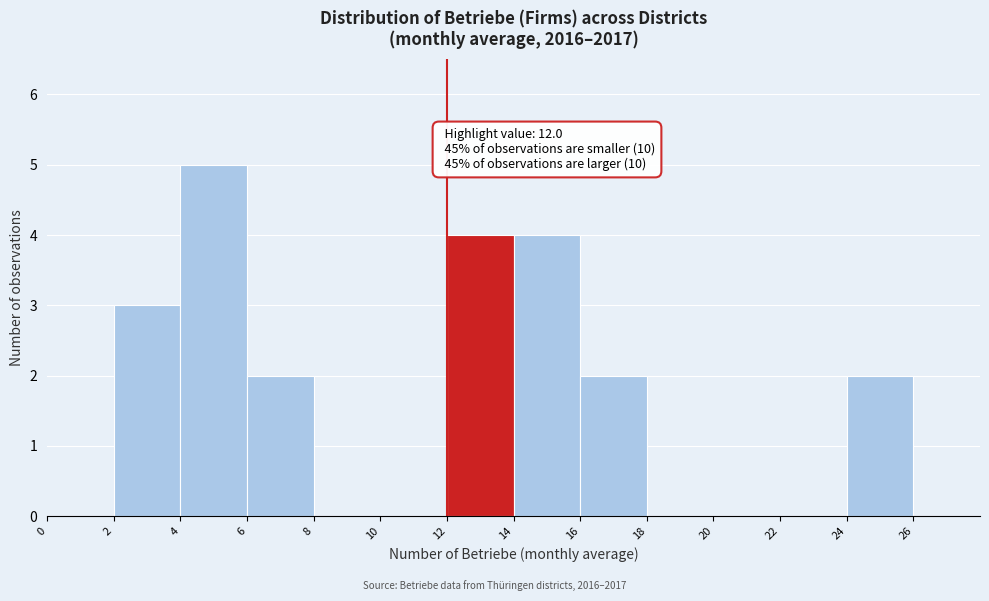

Over which range of the x-axis is the bar tallest?

4 to 6